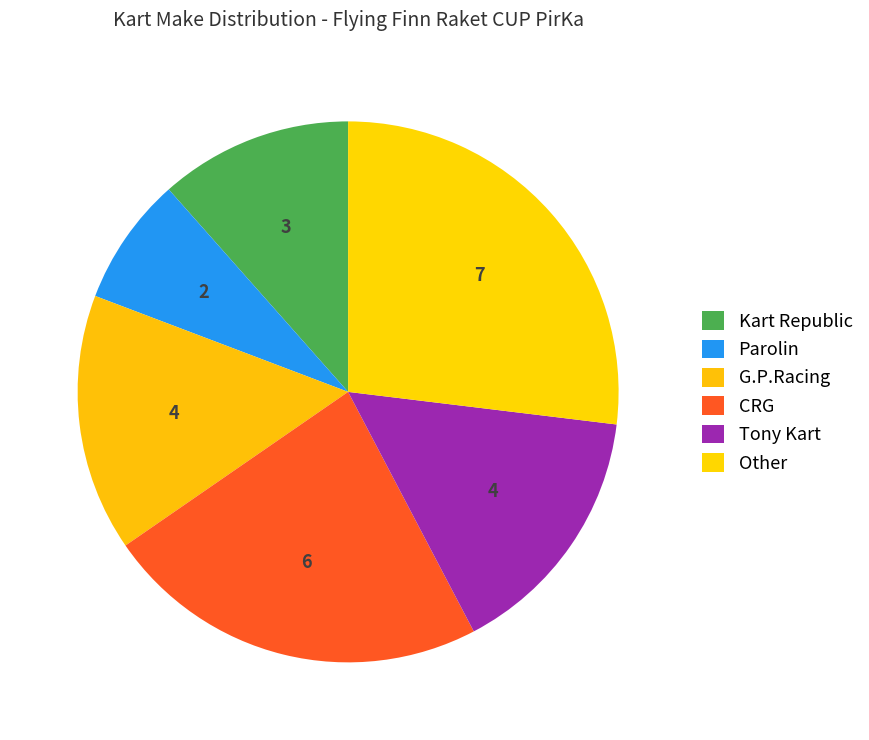

How many segments does this pie chart have?

6